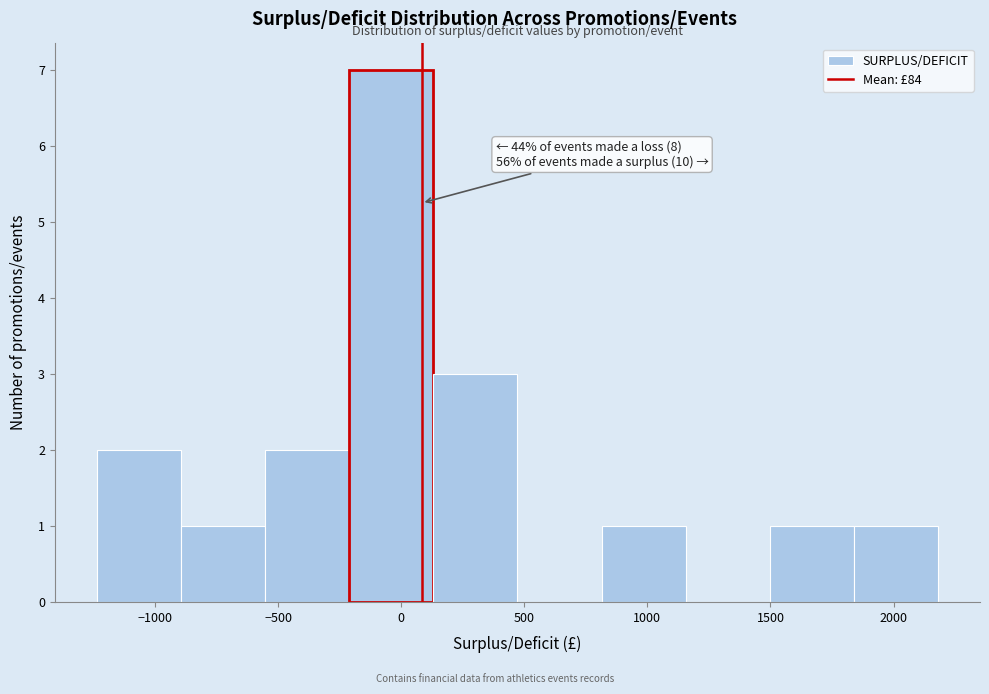

Over which range of the x-axis is the bar tallest?

-200 to 150